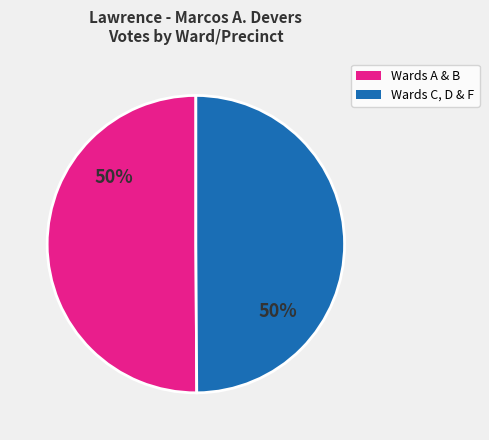

To the nearest percent, what is the average slice percentage?

50%